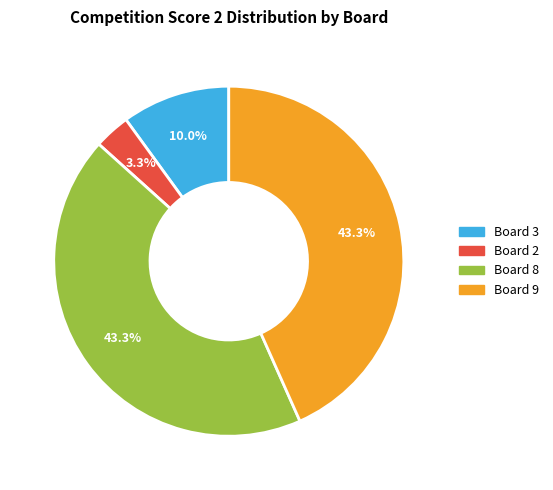

Does Board 3 account for over 50% of the chart?

No